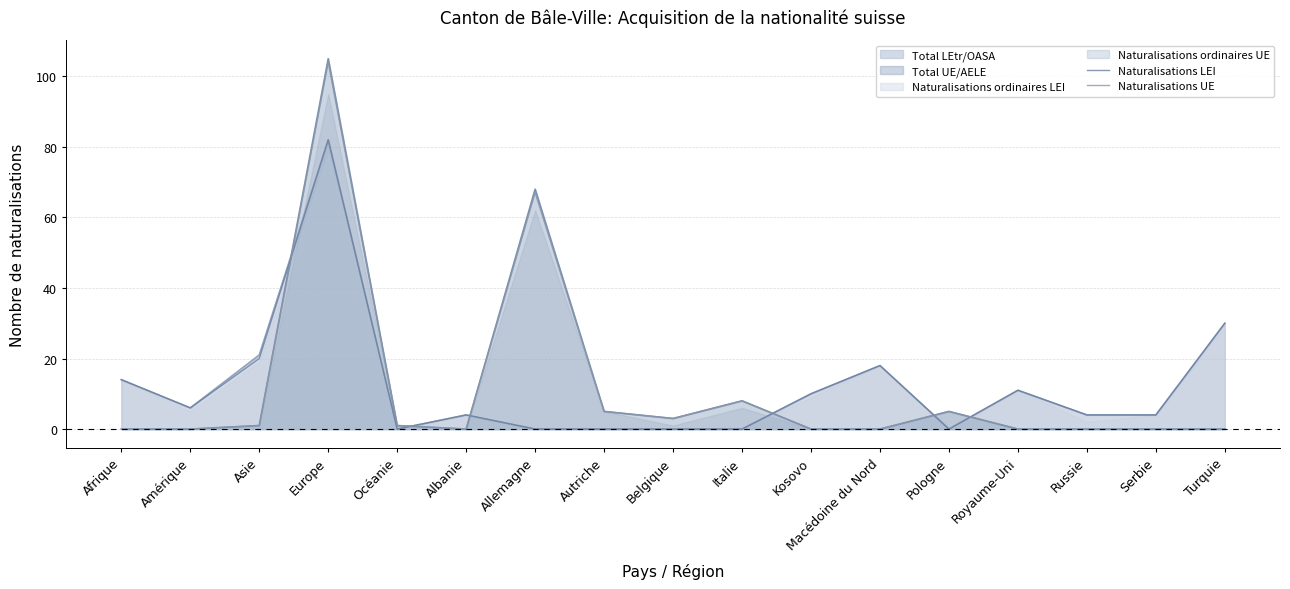

Where is the first local maximum for Naturalisations LEI?

Europe